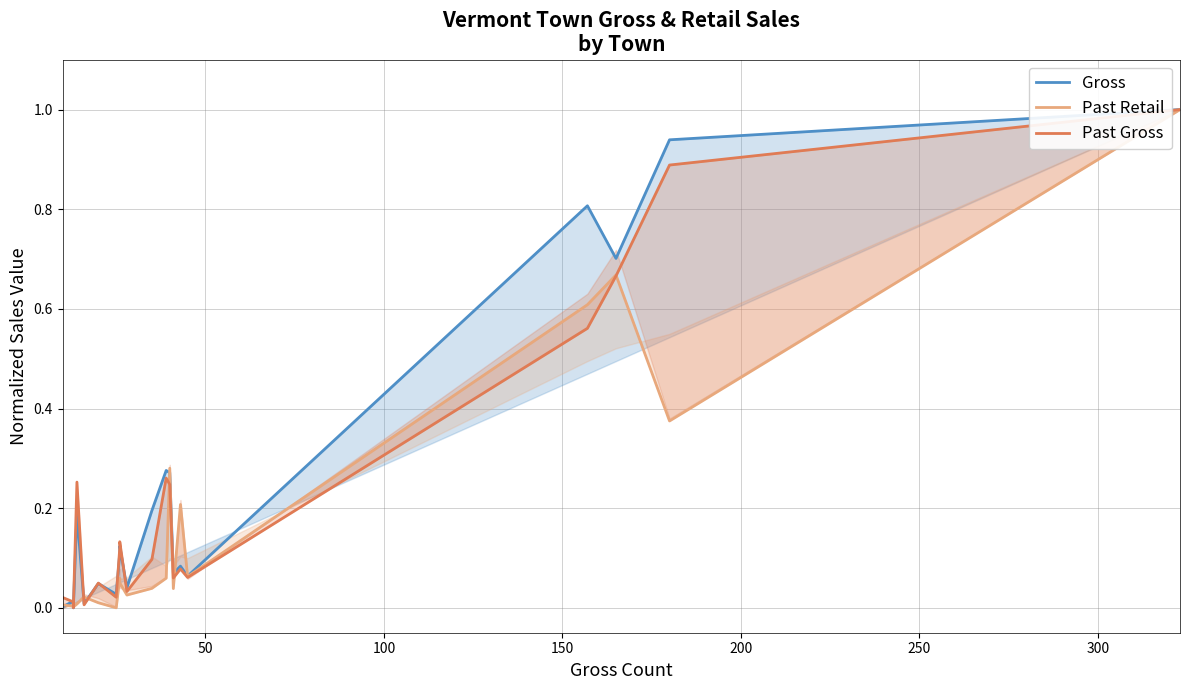

Rank the series by their maximum value, from highest to lowest.

Gross, Past Retail, Past Gross